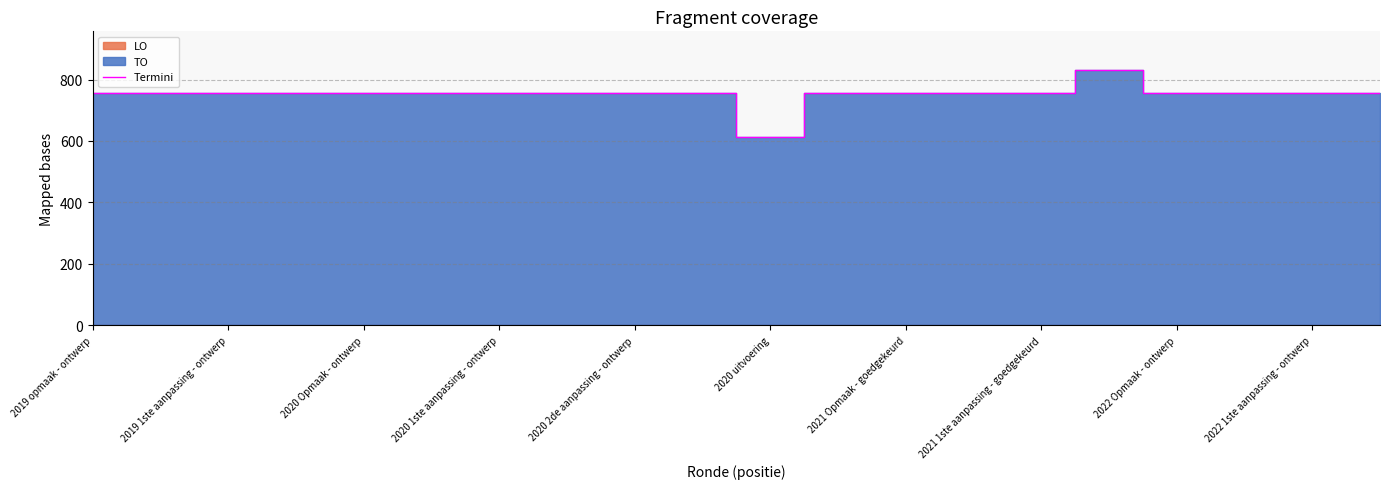

Is it true that Termini equals 612 at 2020 uitvoering?

True